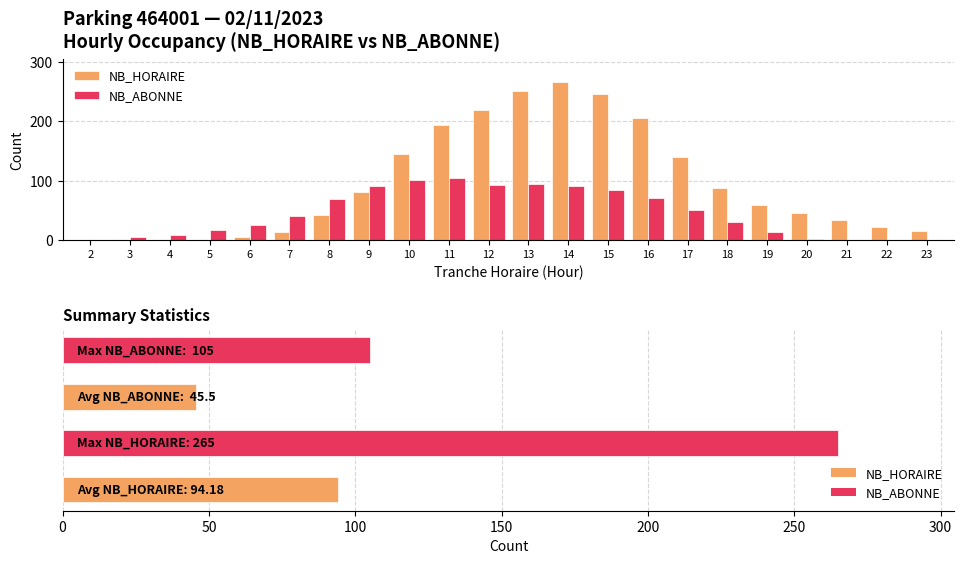

What are all the series names shown in the legend?

NB_HORAIRE, NB_ABONNE